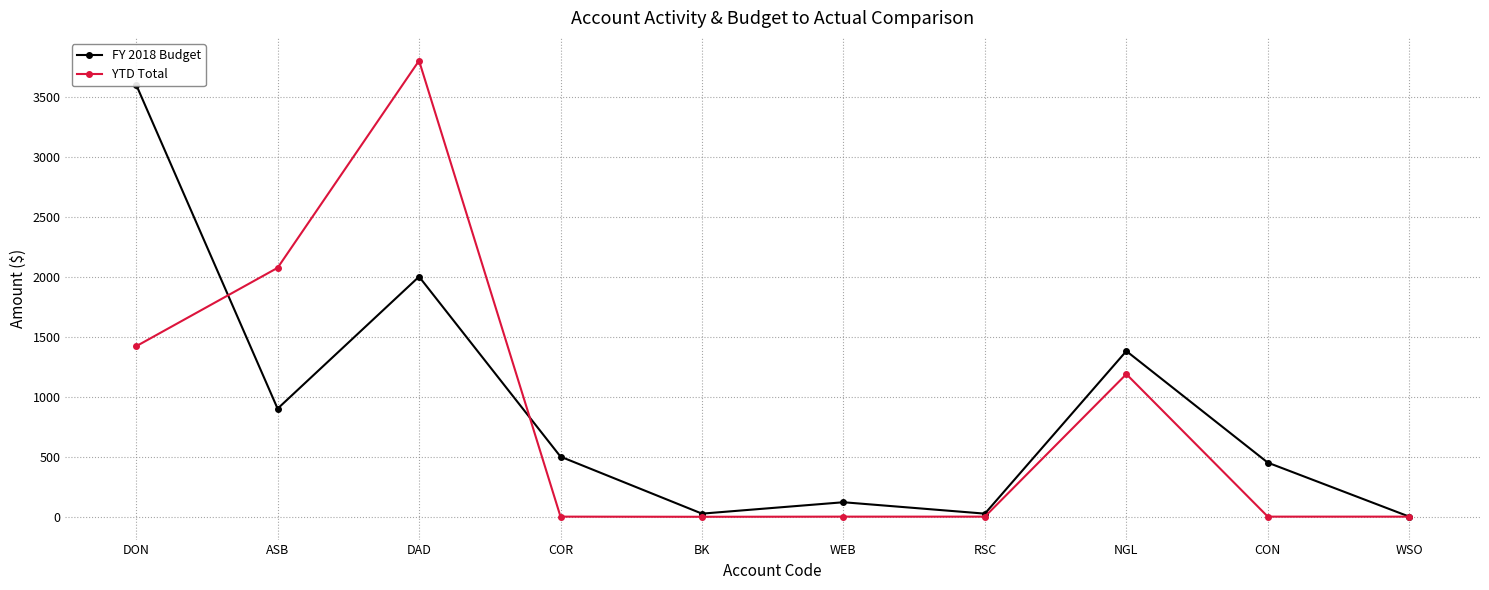

What is the sum of the YTD Total values at COR and NGL?

1187.7